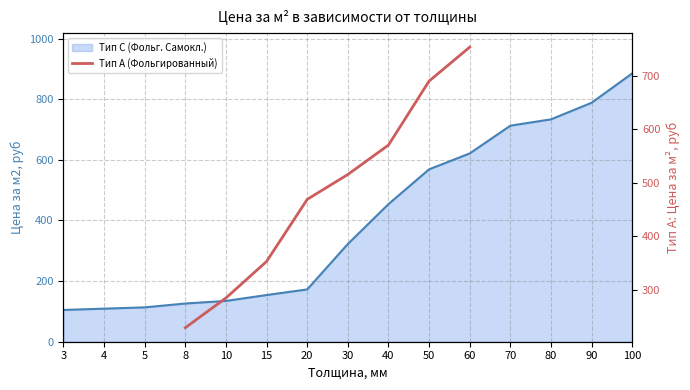

What is the maximum value shown in the chart?

753.2